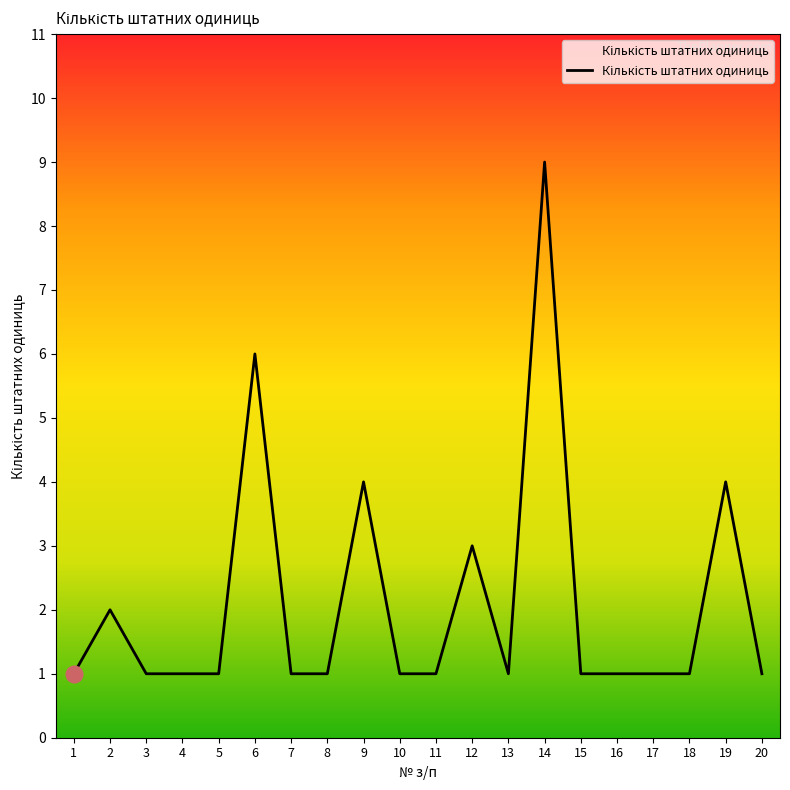

The chart shows a value of 4 at 19. True or false?

True